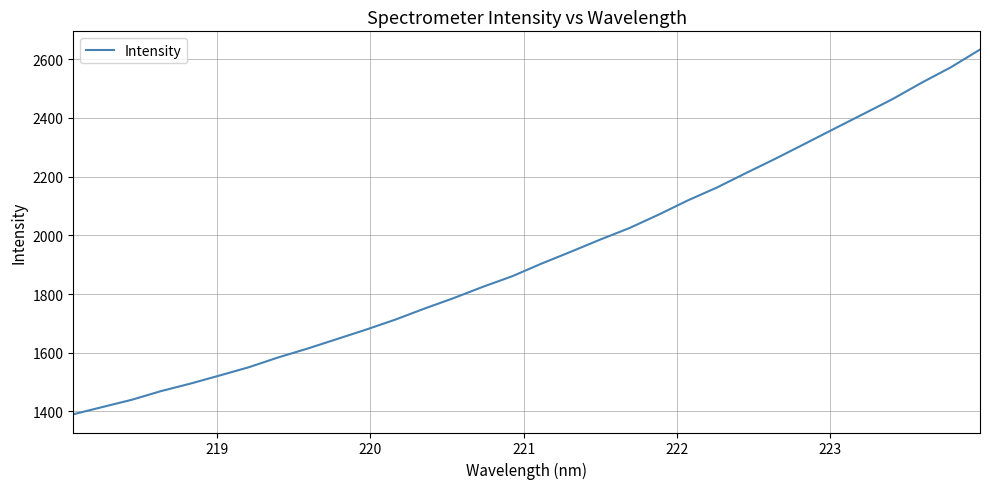

What is the minimum value shown in the chart?

1390.5